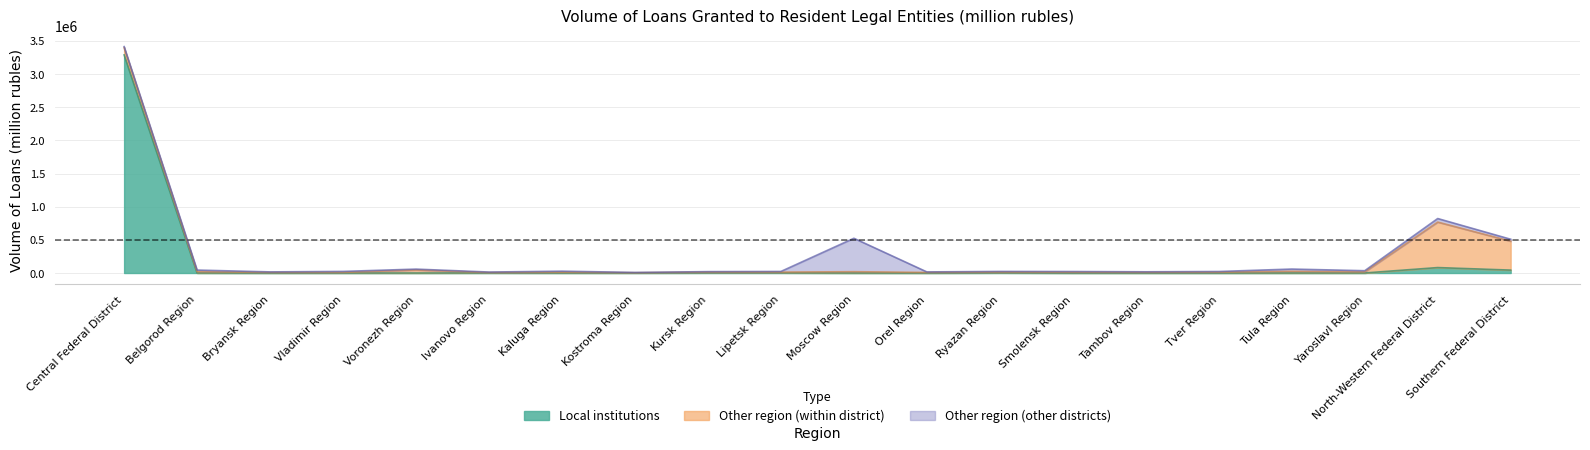

What is the total value across all series at Belgorod Region?

44394